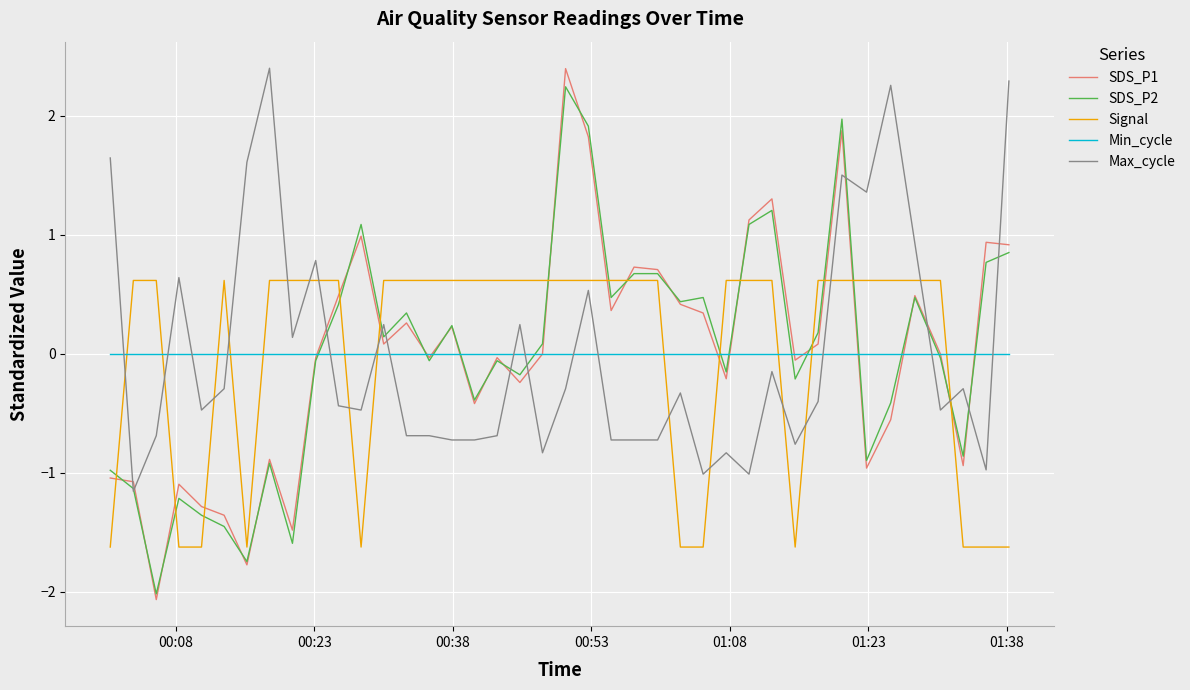

What is the maximum value for SDS_P1?

2.4